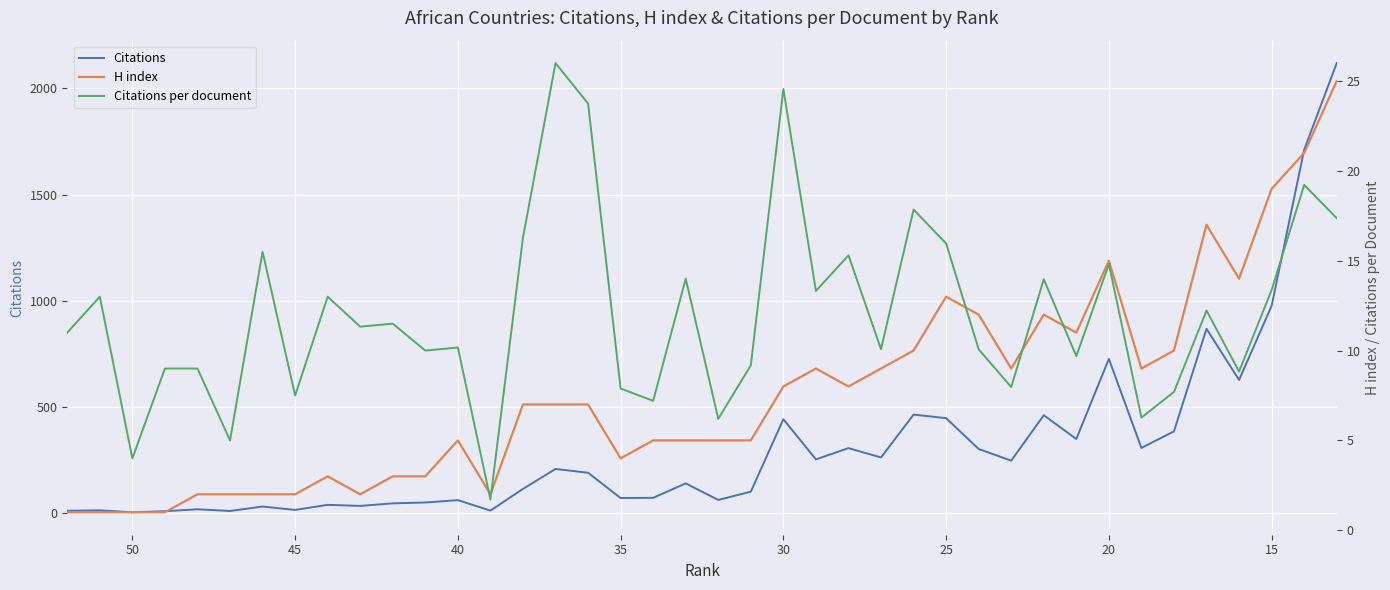

What is the difference between the second highest and minimum values in the Citations per document series?

22.8